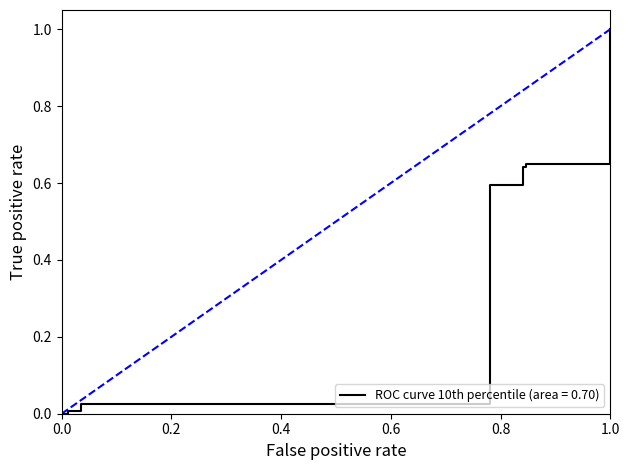

What is the average value?

0.4